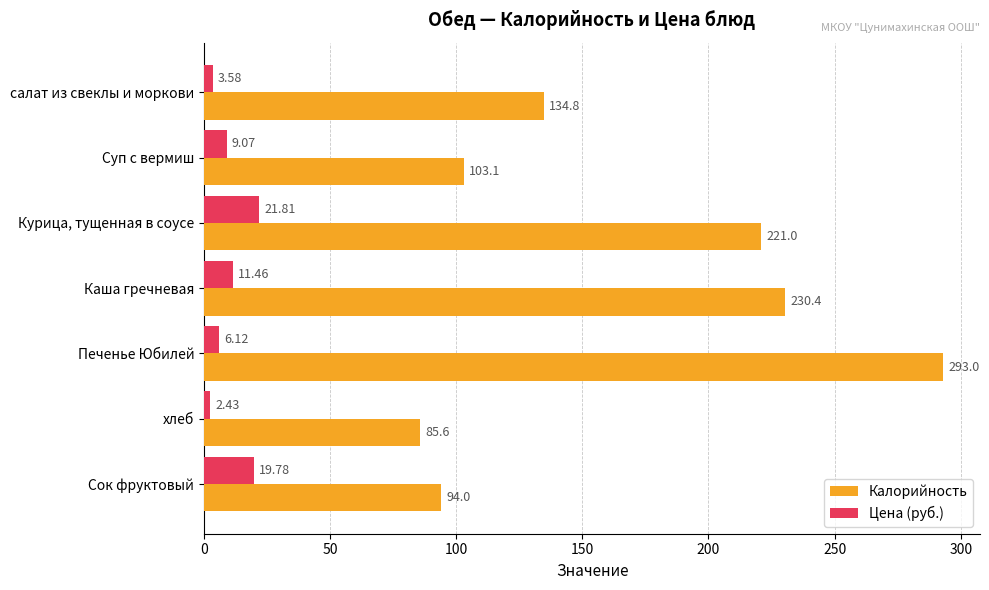

What are all the series names shown in the legend?

Калорийность, Цена (руб.)